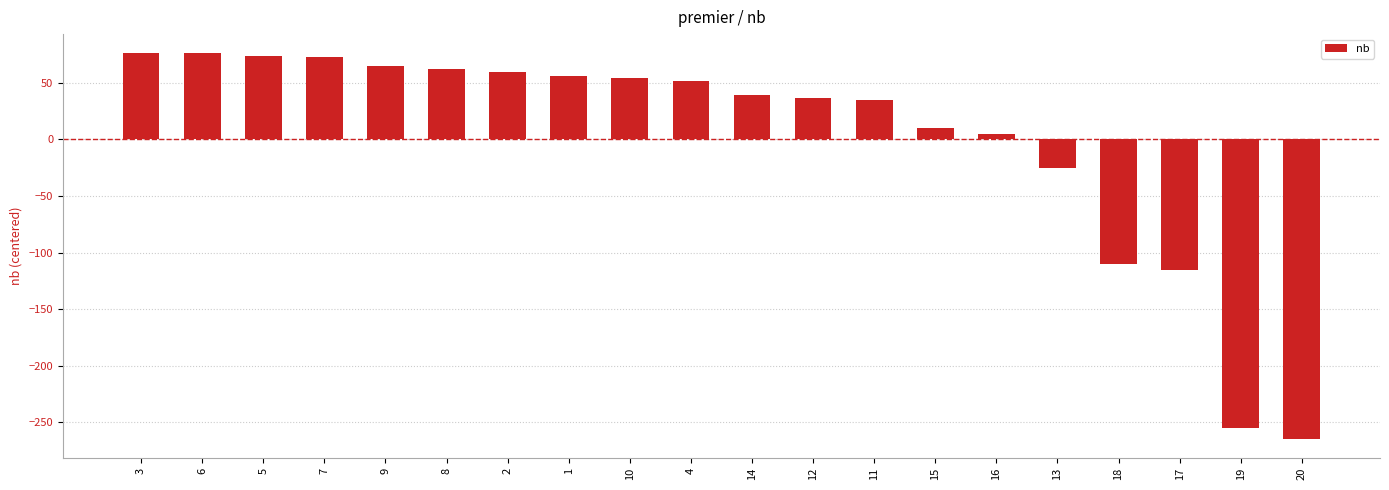

What is the label of the 11th bar from the left?

14